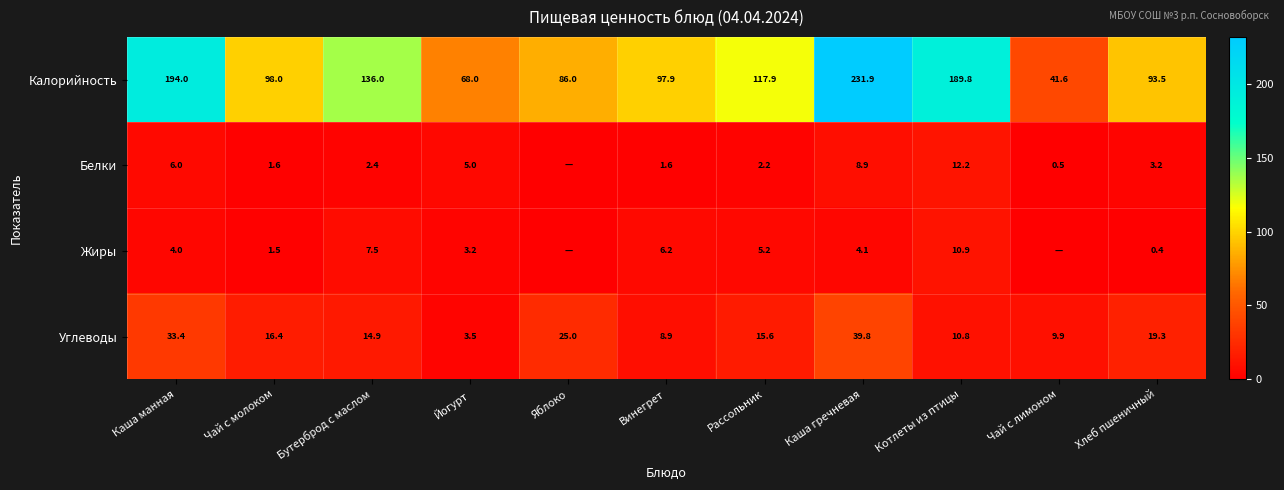

What is the total value across all series at Рассольник?

140.9